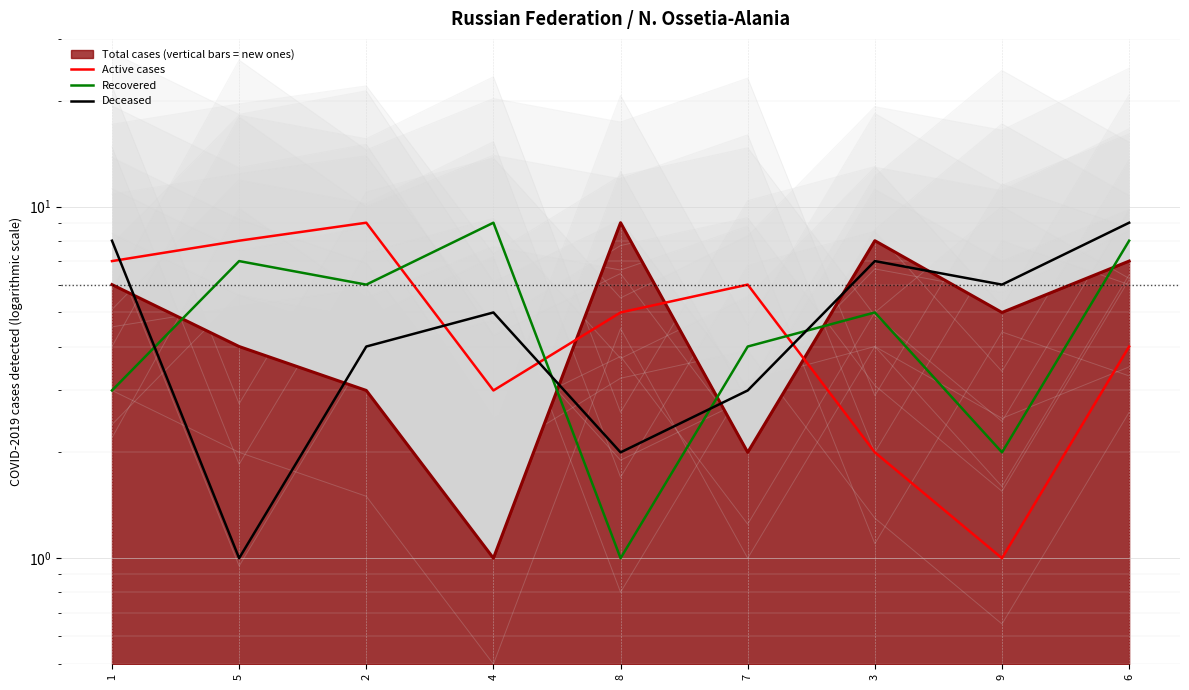

What is the highest value of the Deceased series?

9